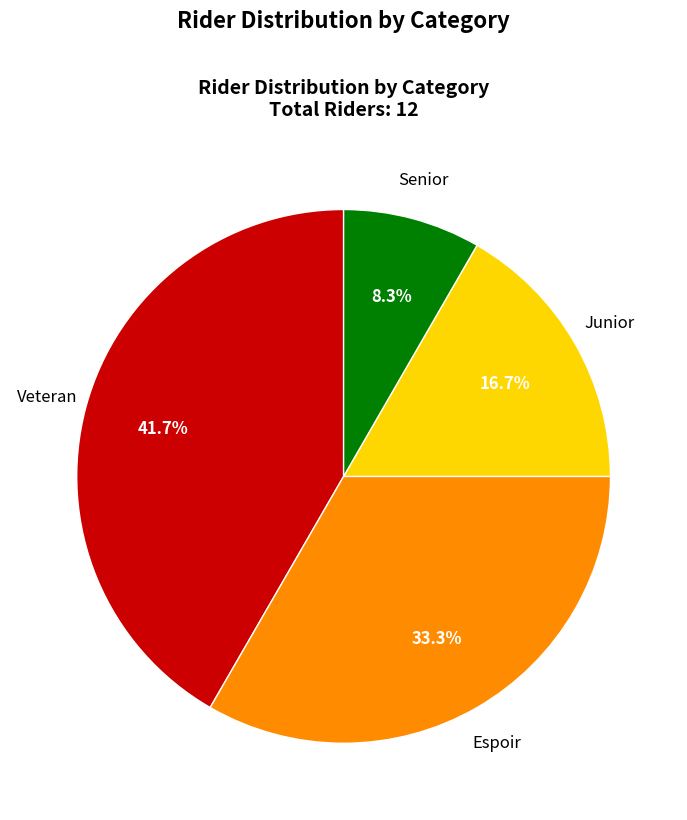

Does any single category account for the majority?

No